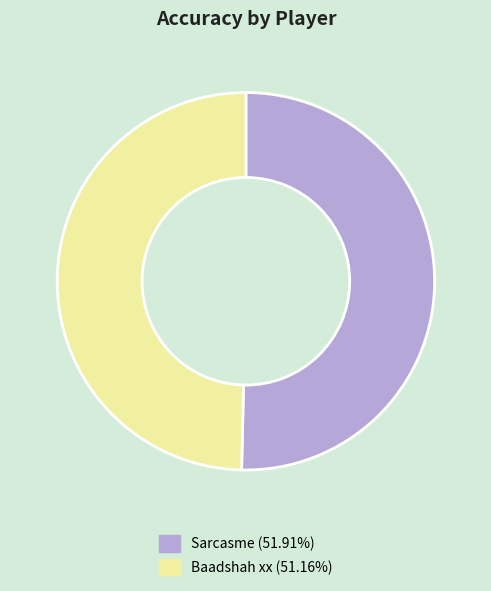

Which category has the biggest portion of the pie?

Sarcasme